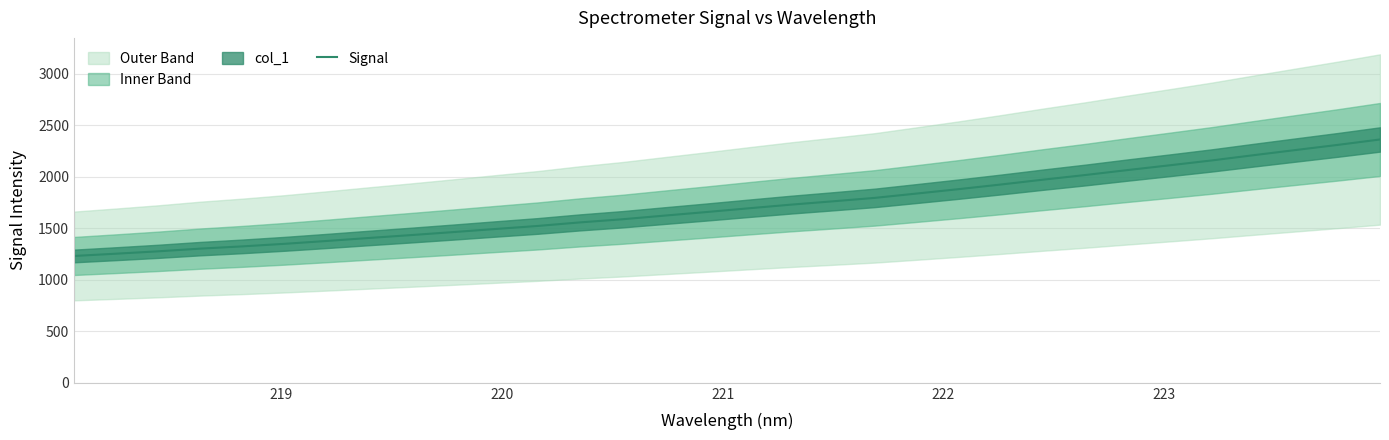

Count the number of categories in the chart.

32